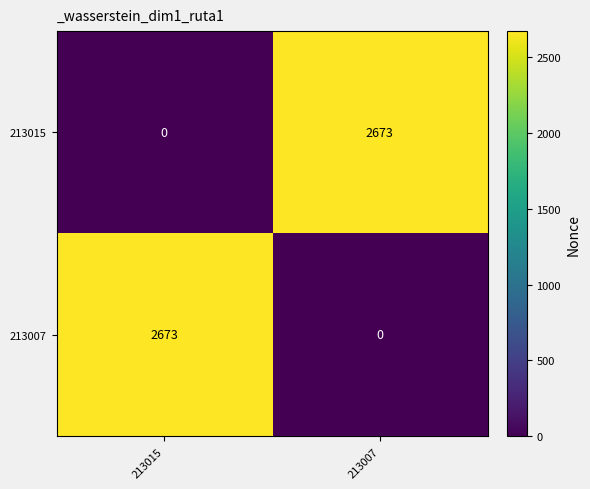

Is it true that 213015 equals 3545 at 213007?

False